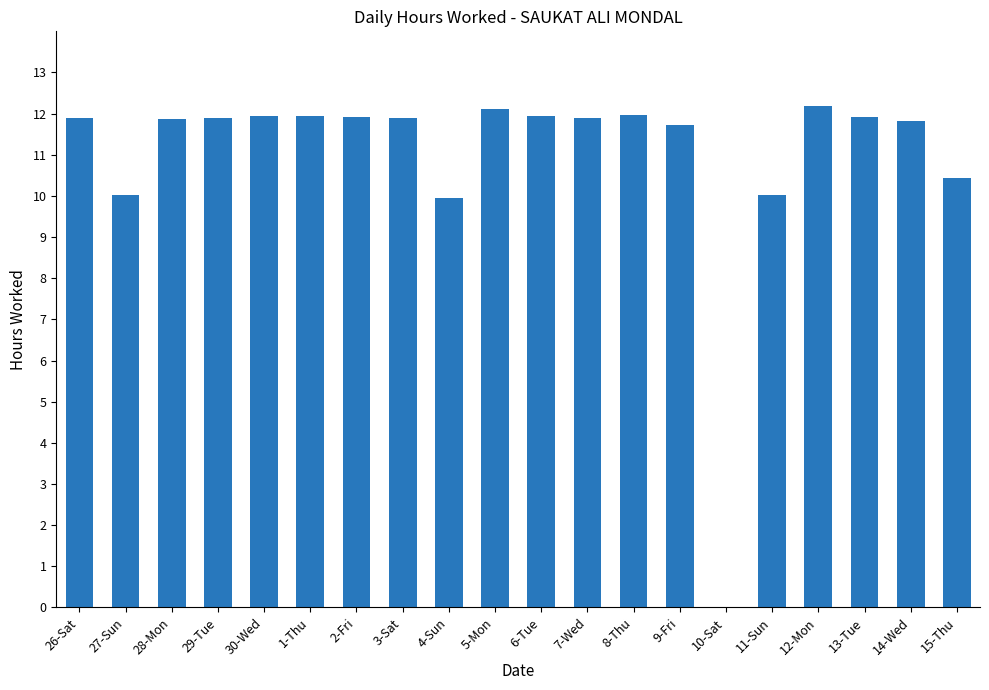

Which has a higher value, 15-Thu or 4-Sun?

15-Thu